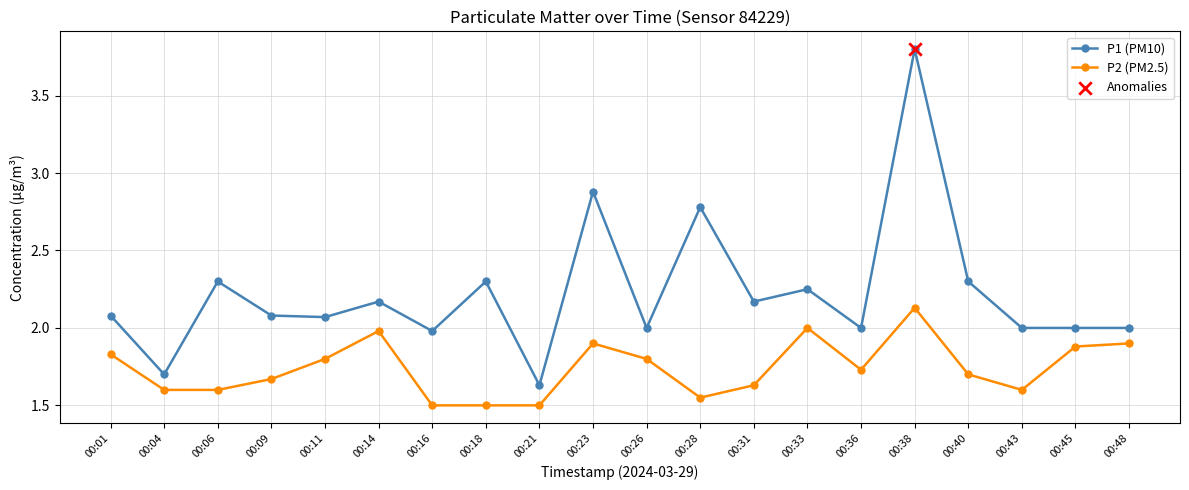

What is the total value across all series at 00:48?

3.9